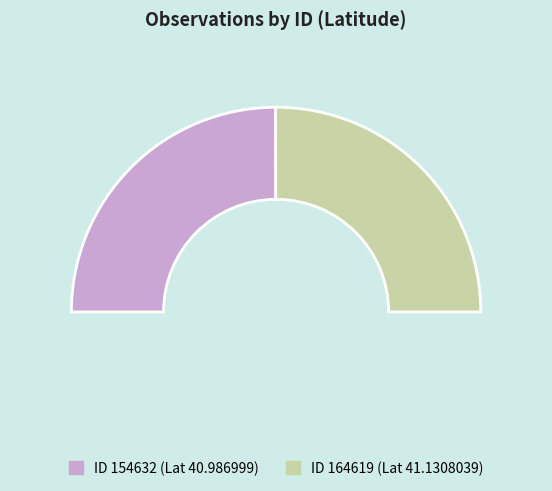

The 154632 slice represents 50% of the pie. True or false?

True